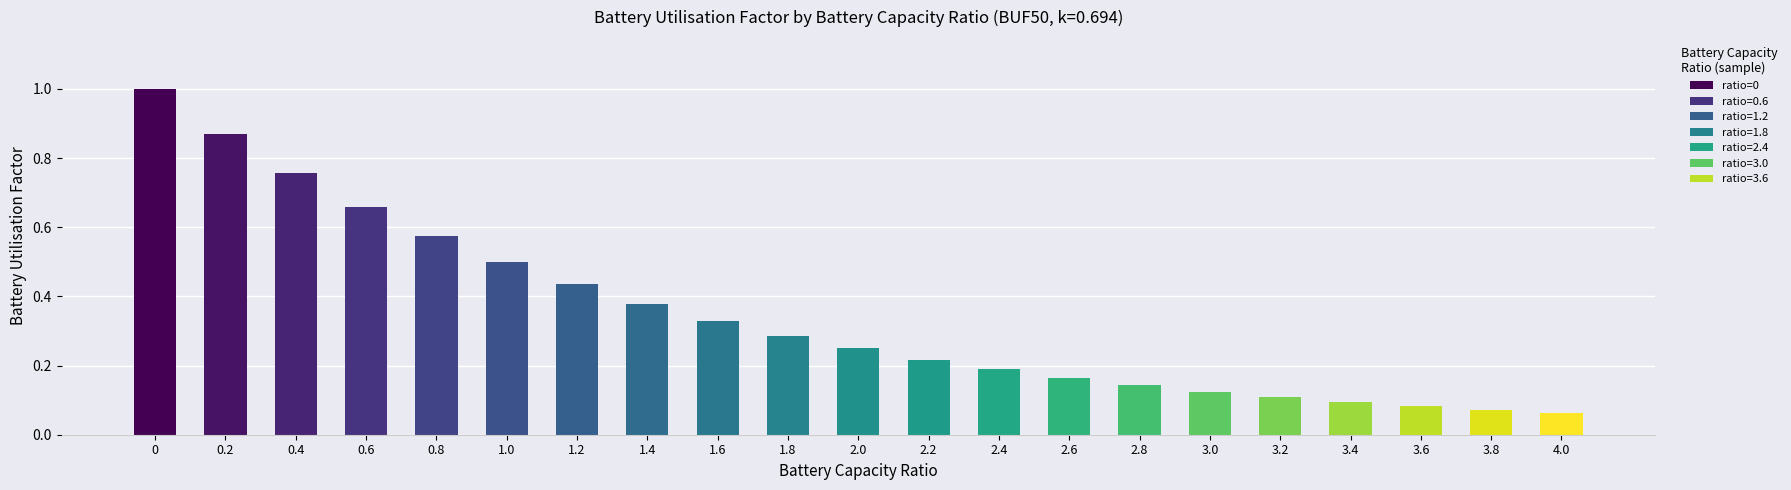

List the labels in order of value, smallest first.

4.0, 3.8, 3.6, 3.4, 3.2, 3.0, 2.8, 2.6, 2.4, 2.2, 2.0, 1.8, 1.6, 1.4, 1.2, 1.0, 0.8, 0.6, 0.4, 0.2, 0